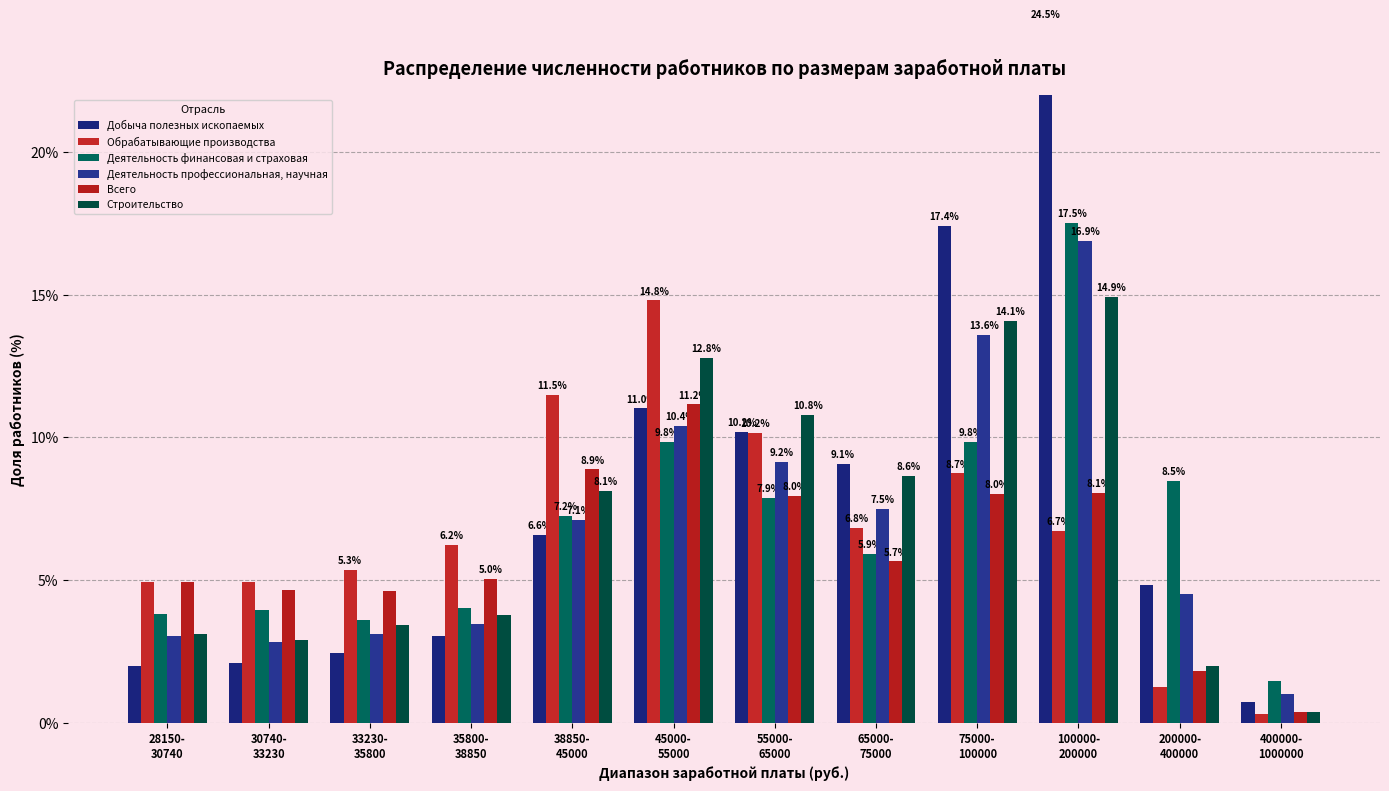

Does the chart contain stacked bars?

No